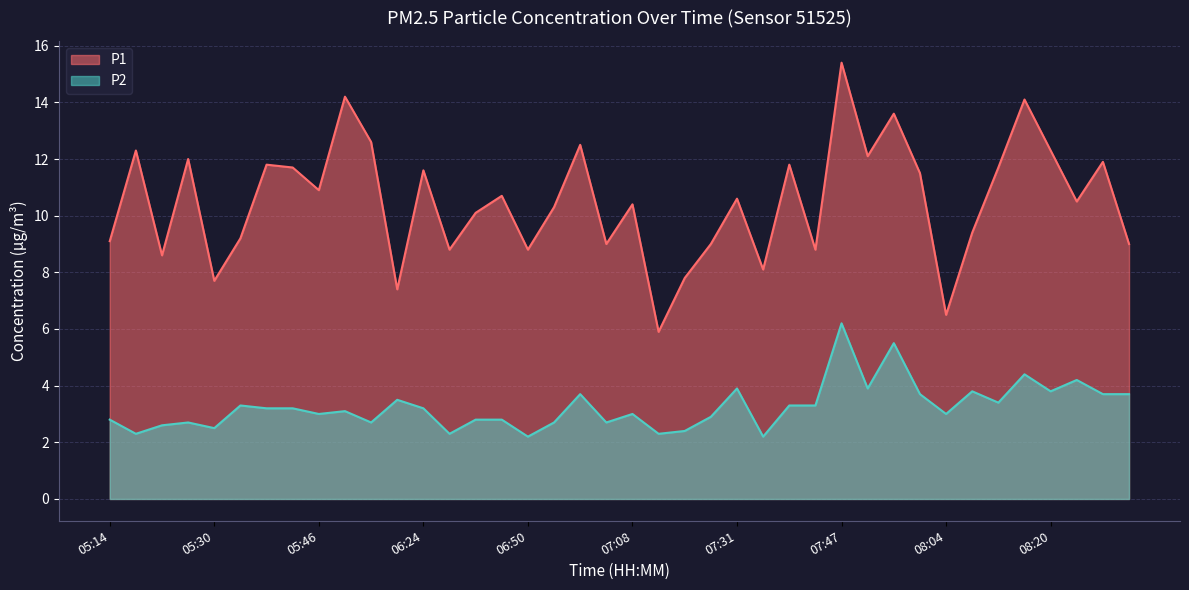

How many distinct data groups are displayed?

2